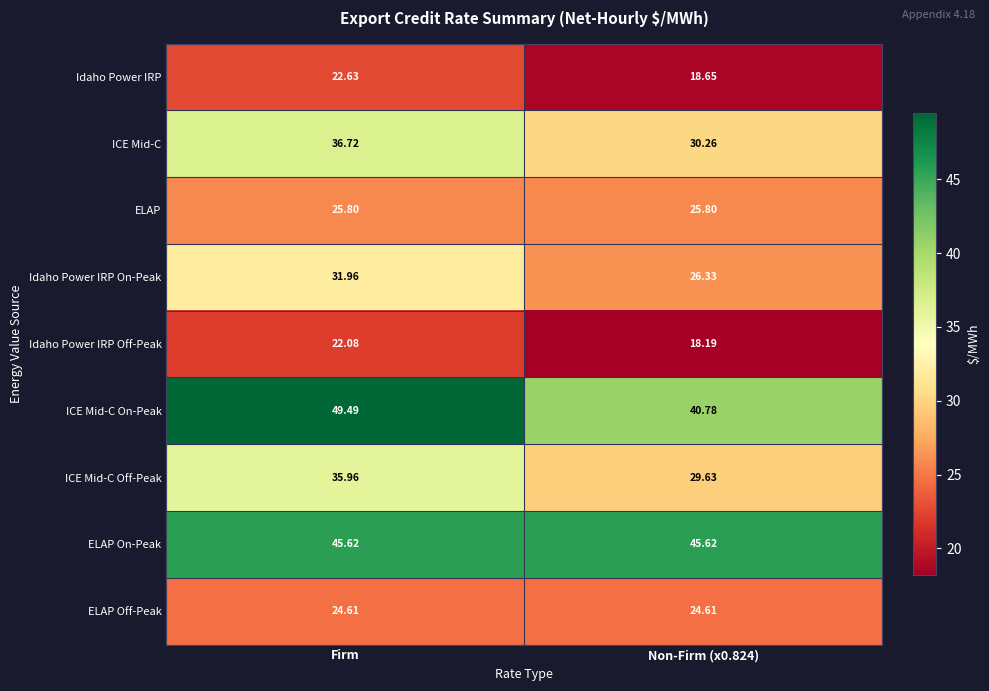

Which series has the largest total across all categories?

ELAP On-Peak